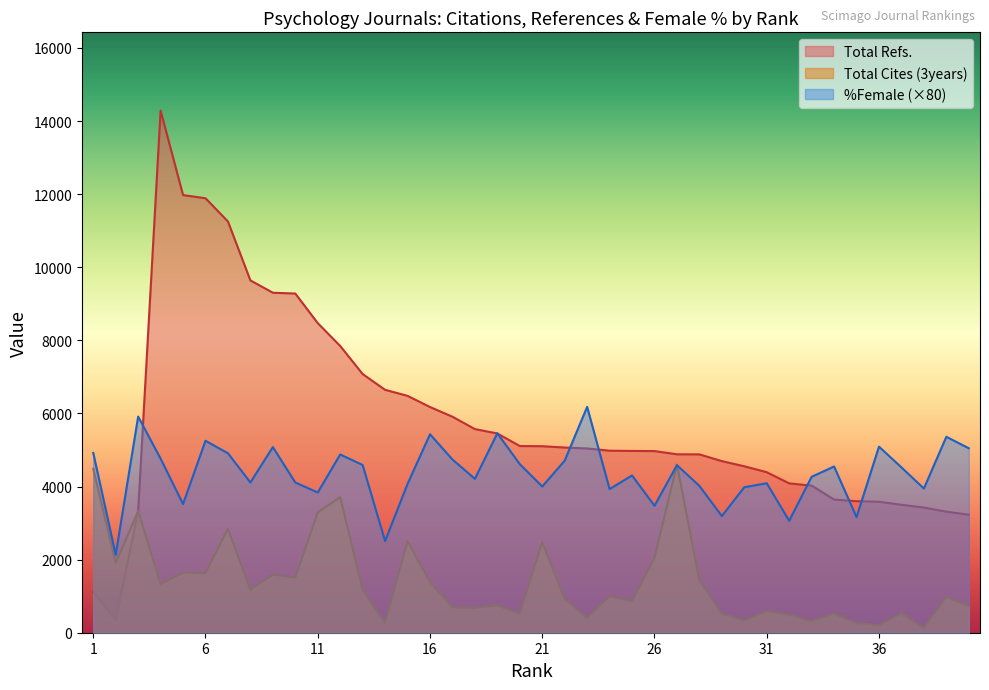

How many data points in %Female are above 4524?

19